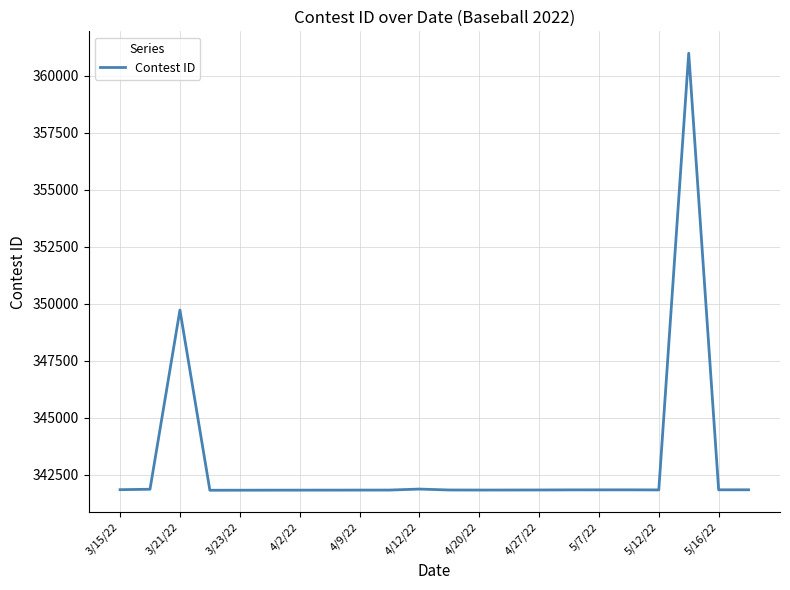

Does the chart have visible grid lines?

Yes